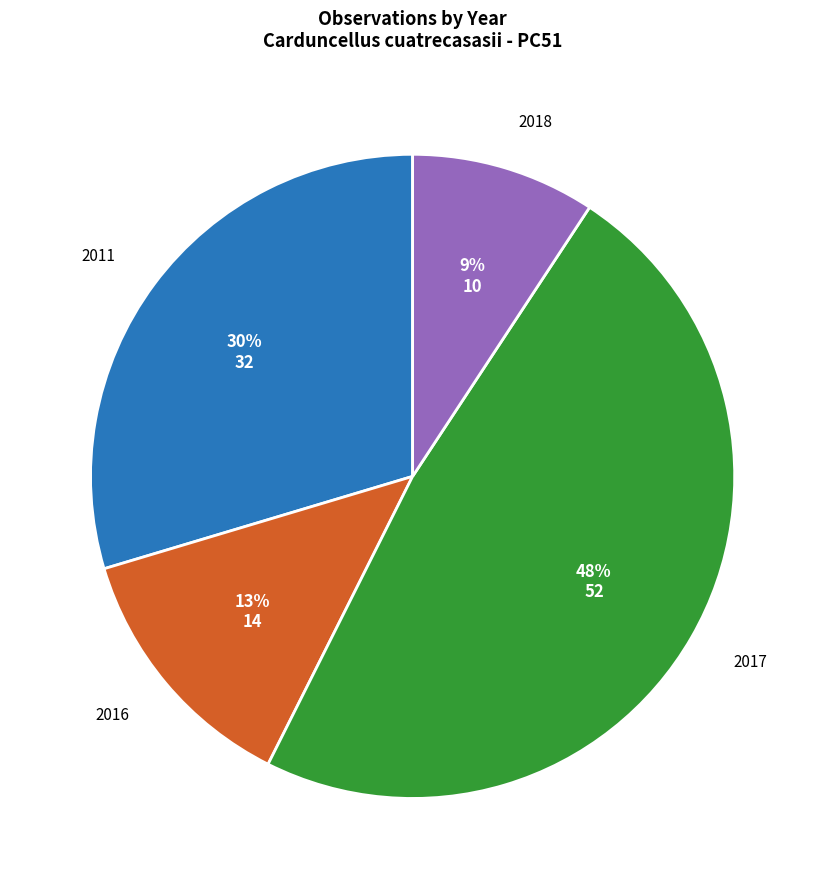

Count the number of slices in the pie.

4